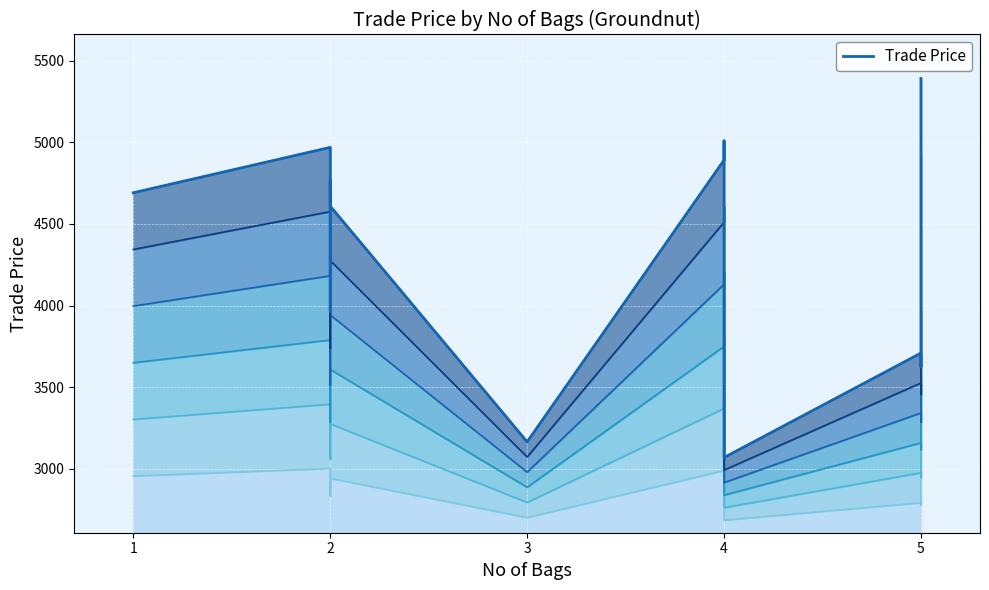

Reading right to left, what are all the values shown in this chart?

5391	4419	3625	3709	3069	5009	4891	3165	4609	4769	3965	4969	4691